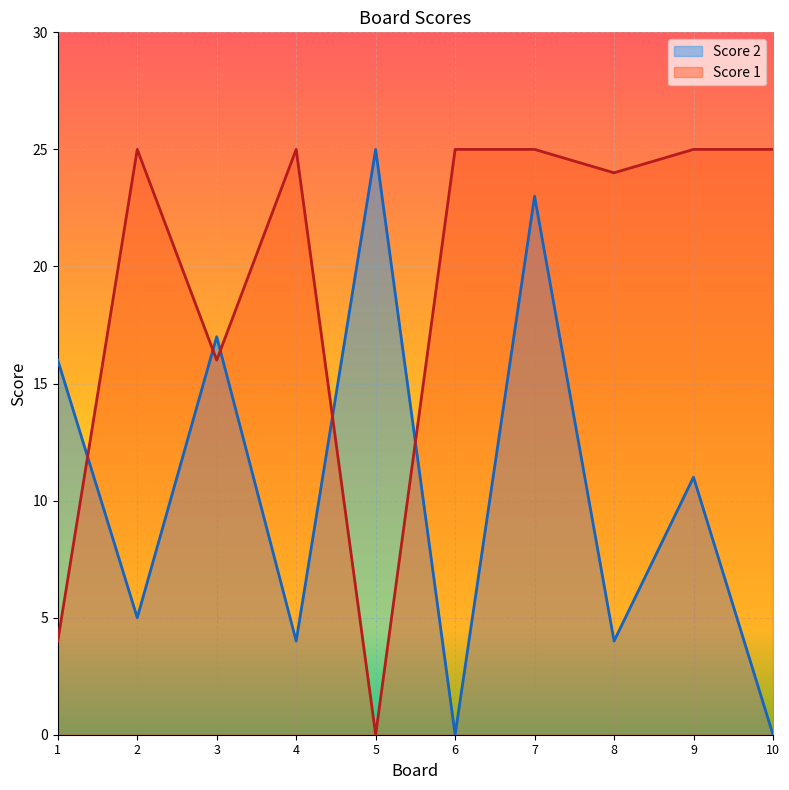

How many values in the Score 1 series are below 25?

4